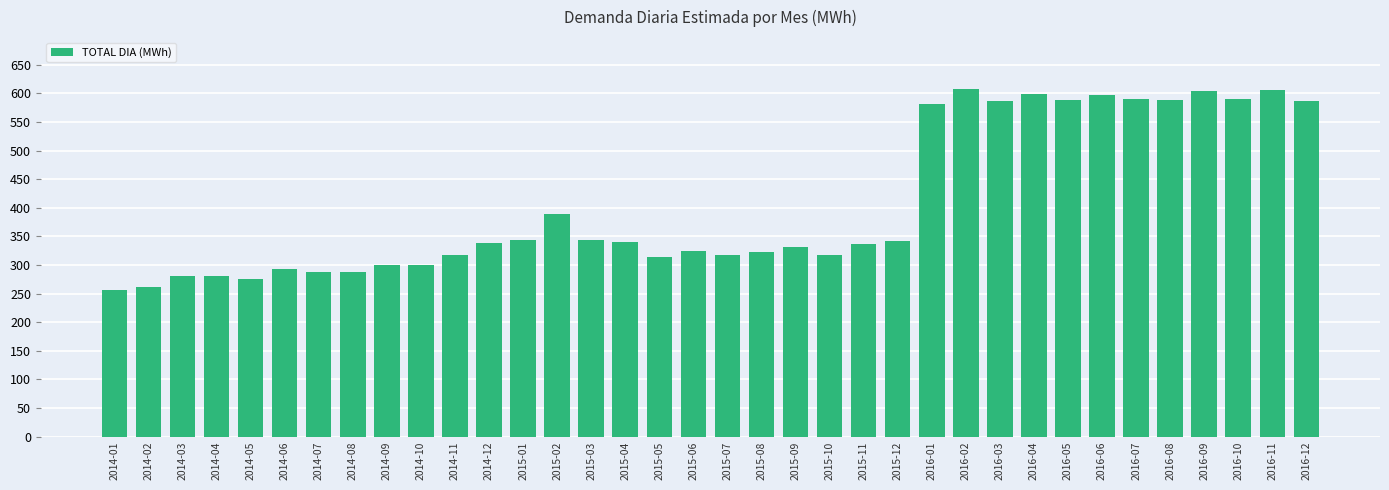

What is the smallest value displayed?

255.9